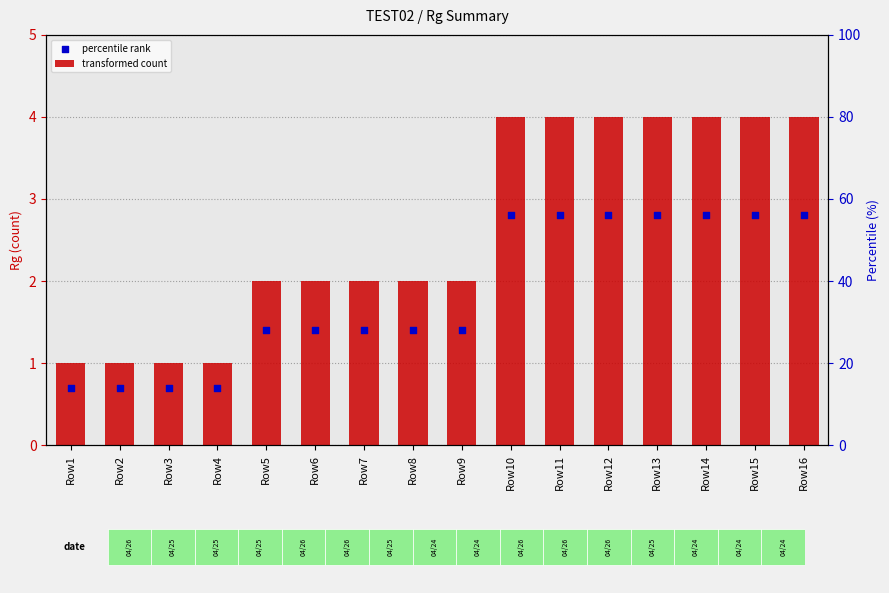

At which category is the sum across all series the highest?

Row10